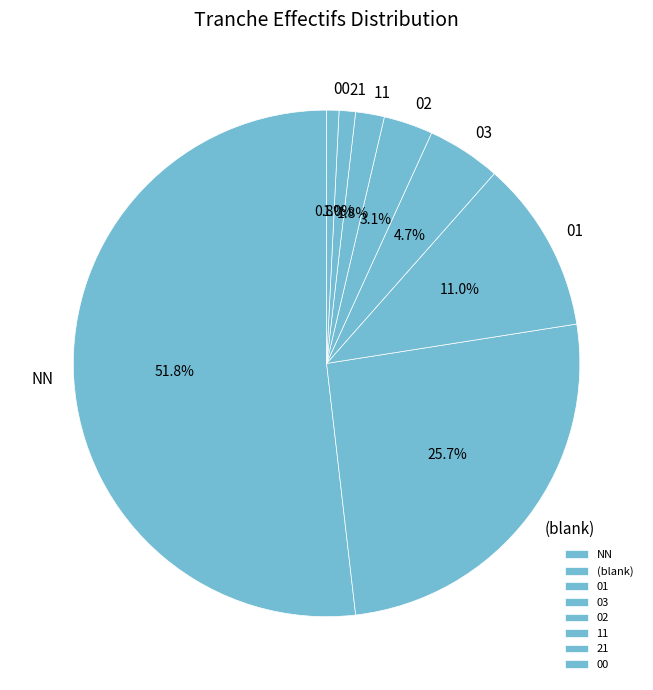

To the nearest percent, what portion does 01 represent?

11%